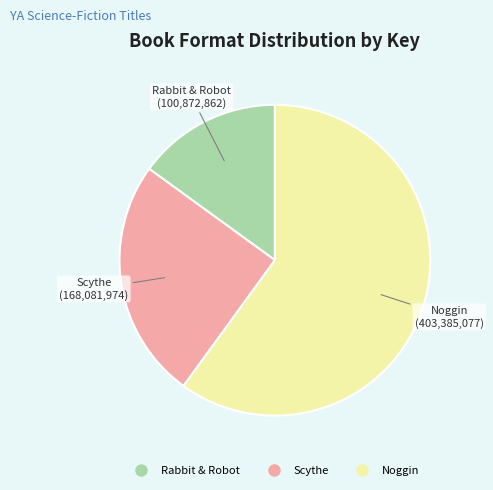

Rank the categories by value from highest to lowest.

Noggin, Scythe, Rabbit & Robot